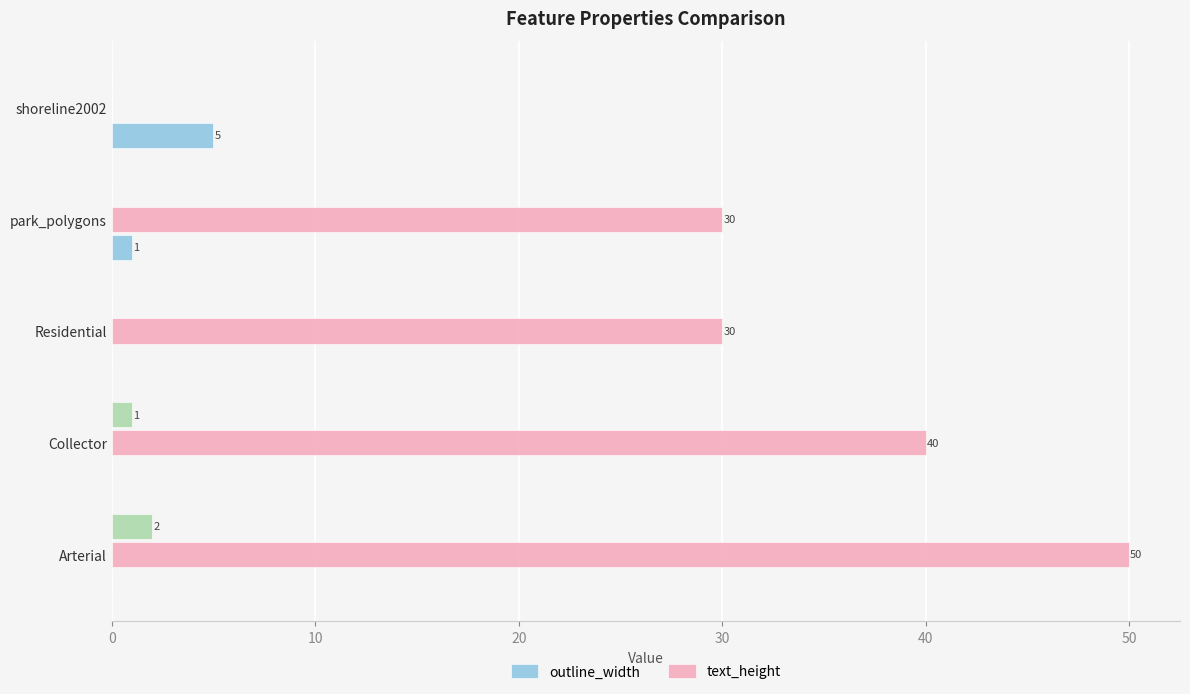

At how many categories does at least one series exceed 17?

4